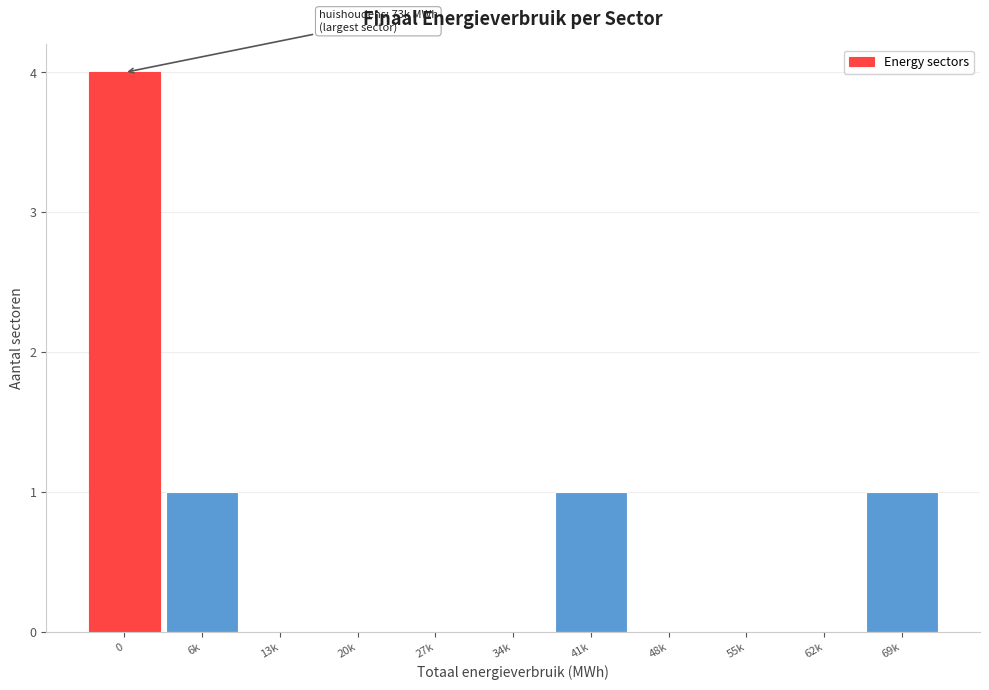

Reading left to right, list all the values displayed in this chart.

0=4	6k=1	13k=0	20k=0	27k=0	34k=0	41k=1	48k=0	55k=0	62k=0	69k=1